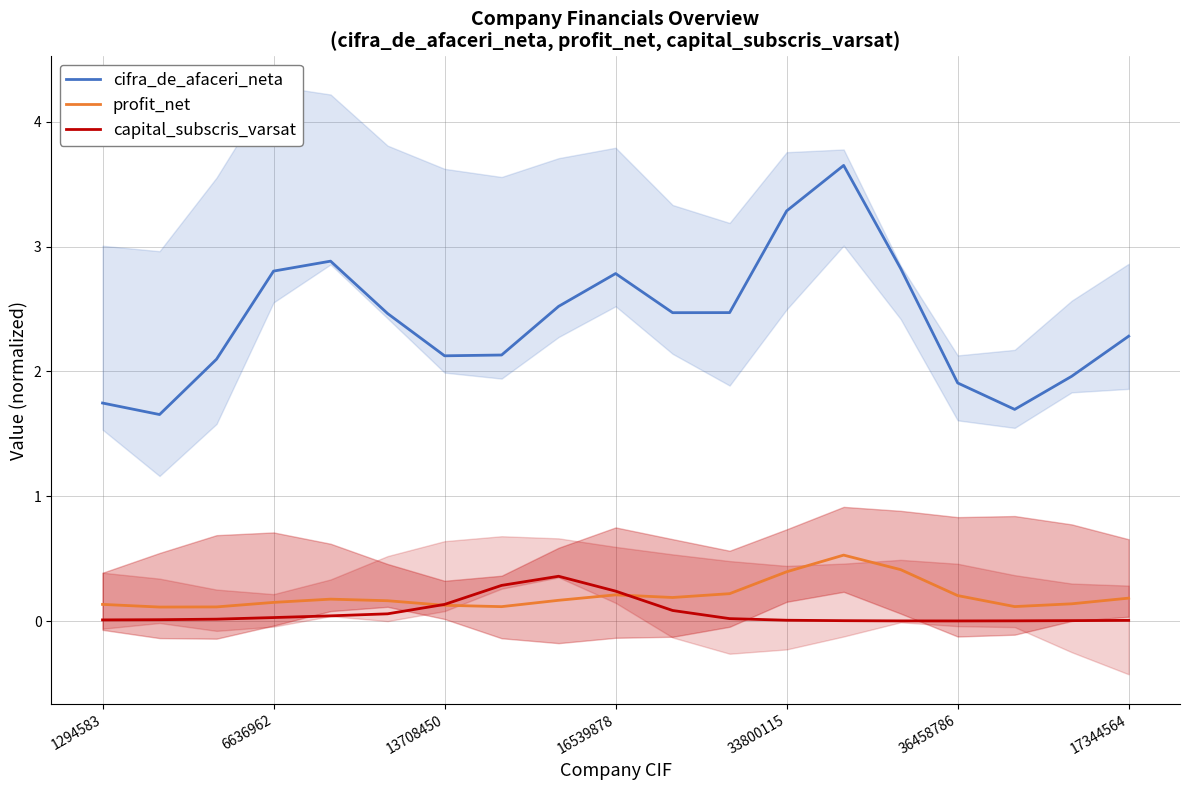

True or false: cifra_de_afaceri_neta and capital_subscris_varsat intersect in this chart.

False